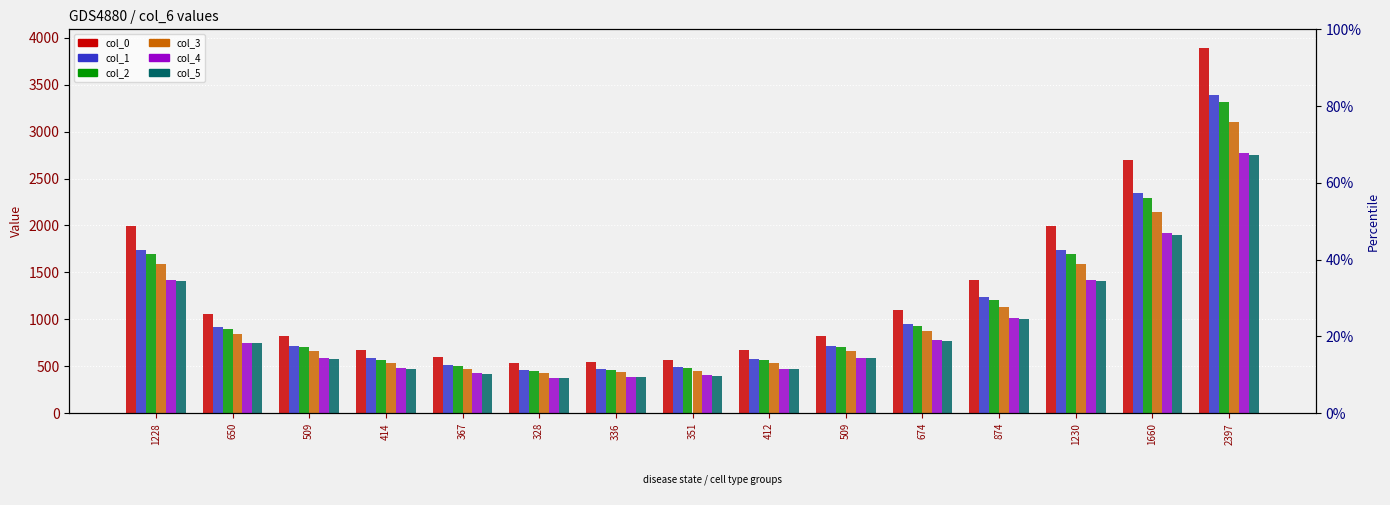

Which series has the widest spread of values?

col_0